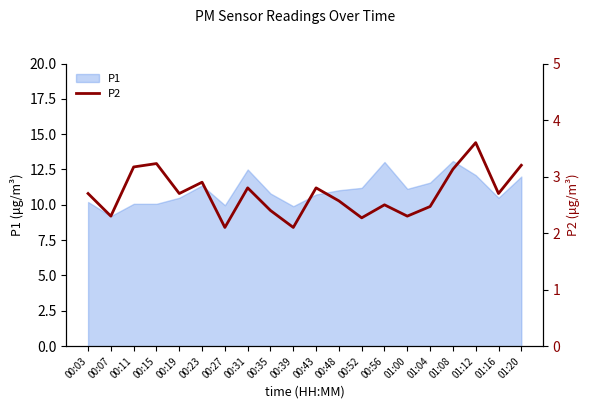

Is it true that P1 equals 5.4 at 01:20?

False